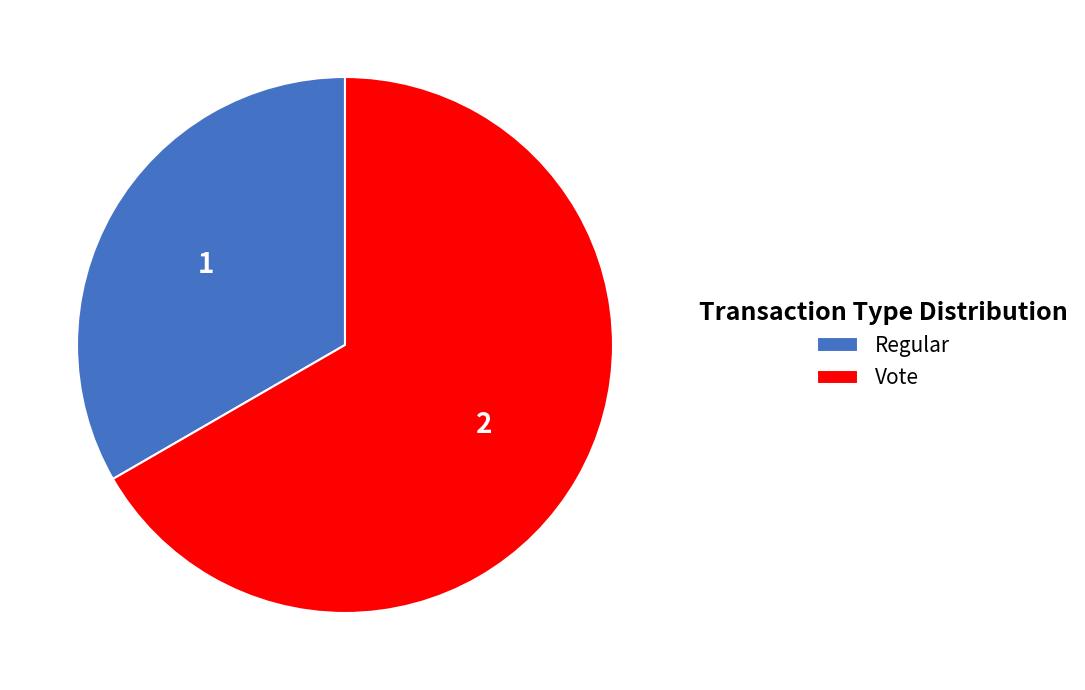

Combined, do Regular and Vote account for over 50%?

Yes